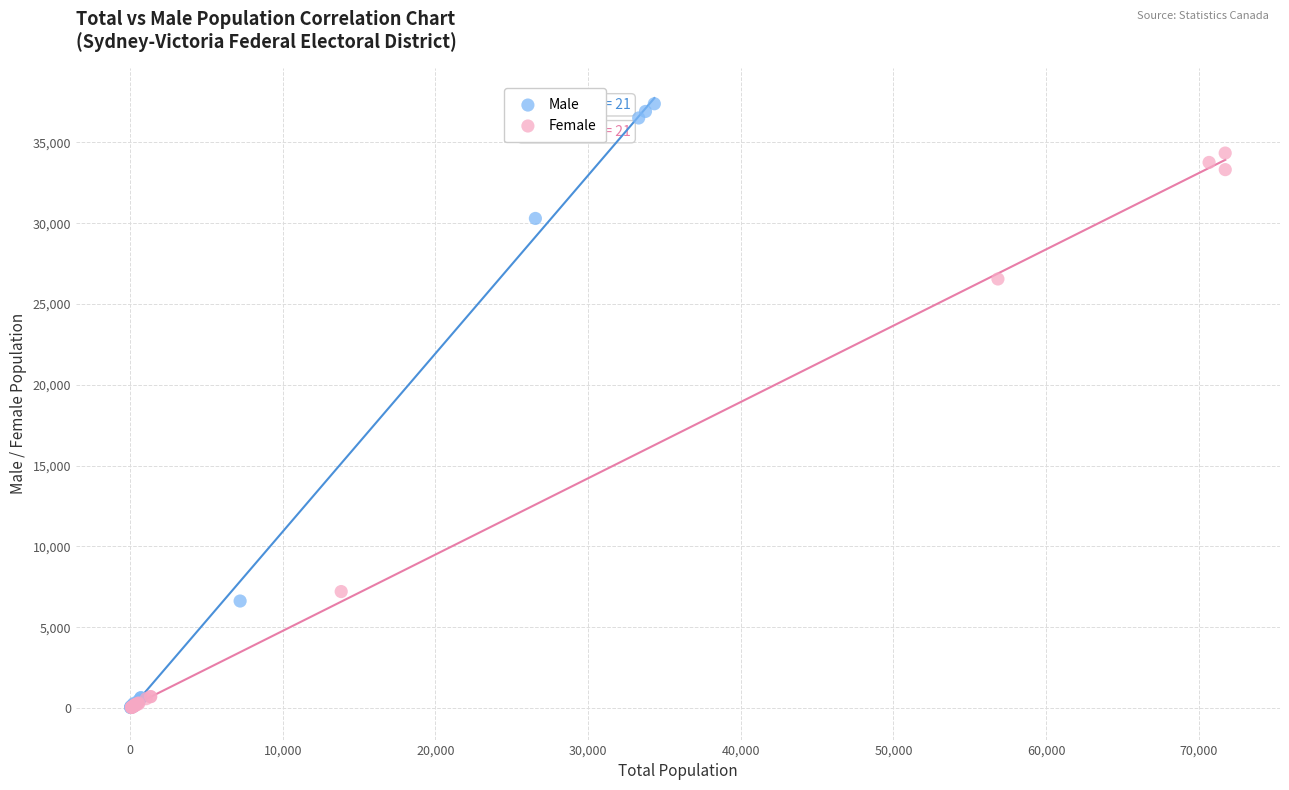

Which series contains the highest Y value?

Male